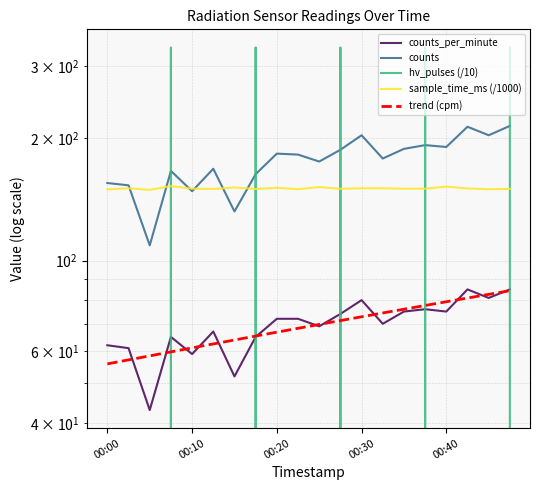

What is the sum of all hv_pulses values?

1666.5